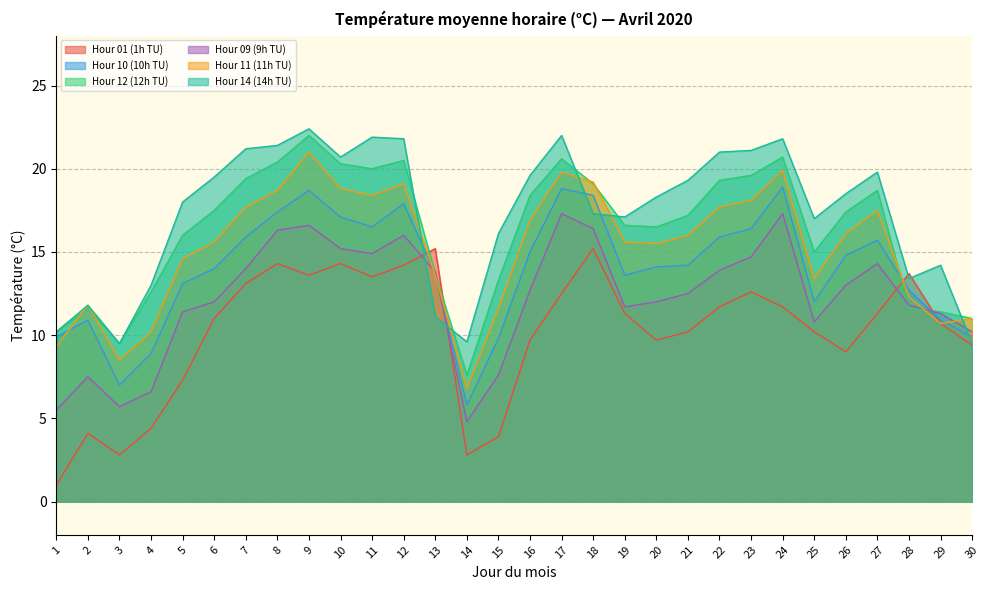

What is the total value across all series at 7?

101.3